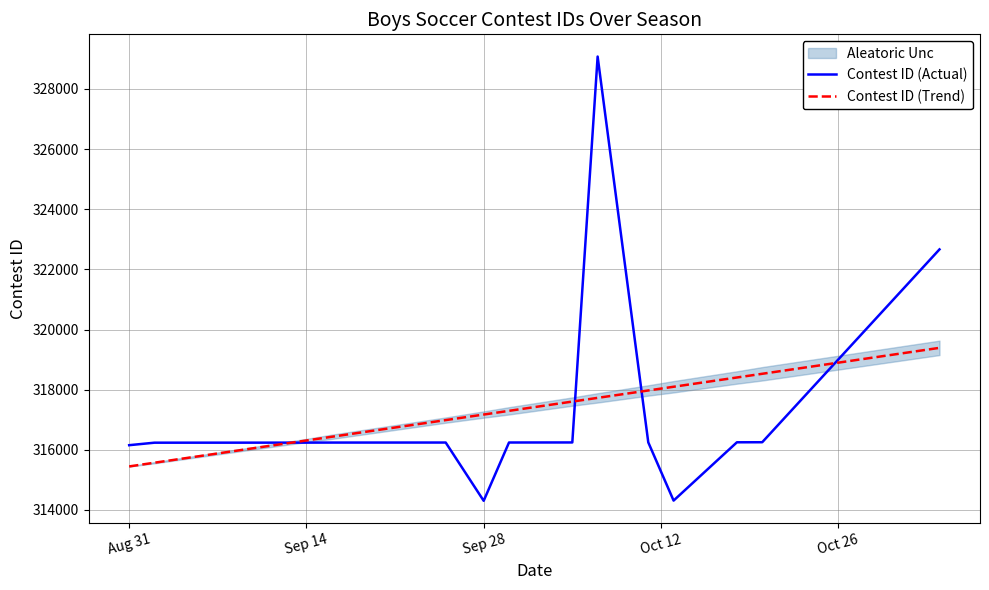

Is the value of Contest ID (Actual) at 12 greater than the value of Contest ID (Trend) at 14?

No